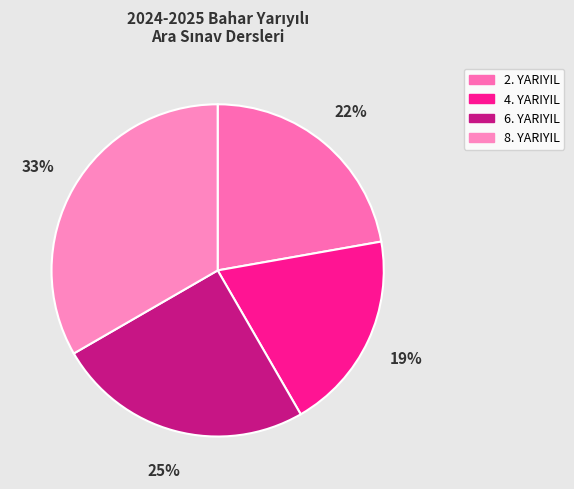

To the nearest percent, what is the combined percentage of 6. YARIYIL and 8. YARIYIL?

58%